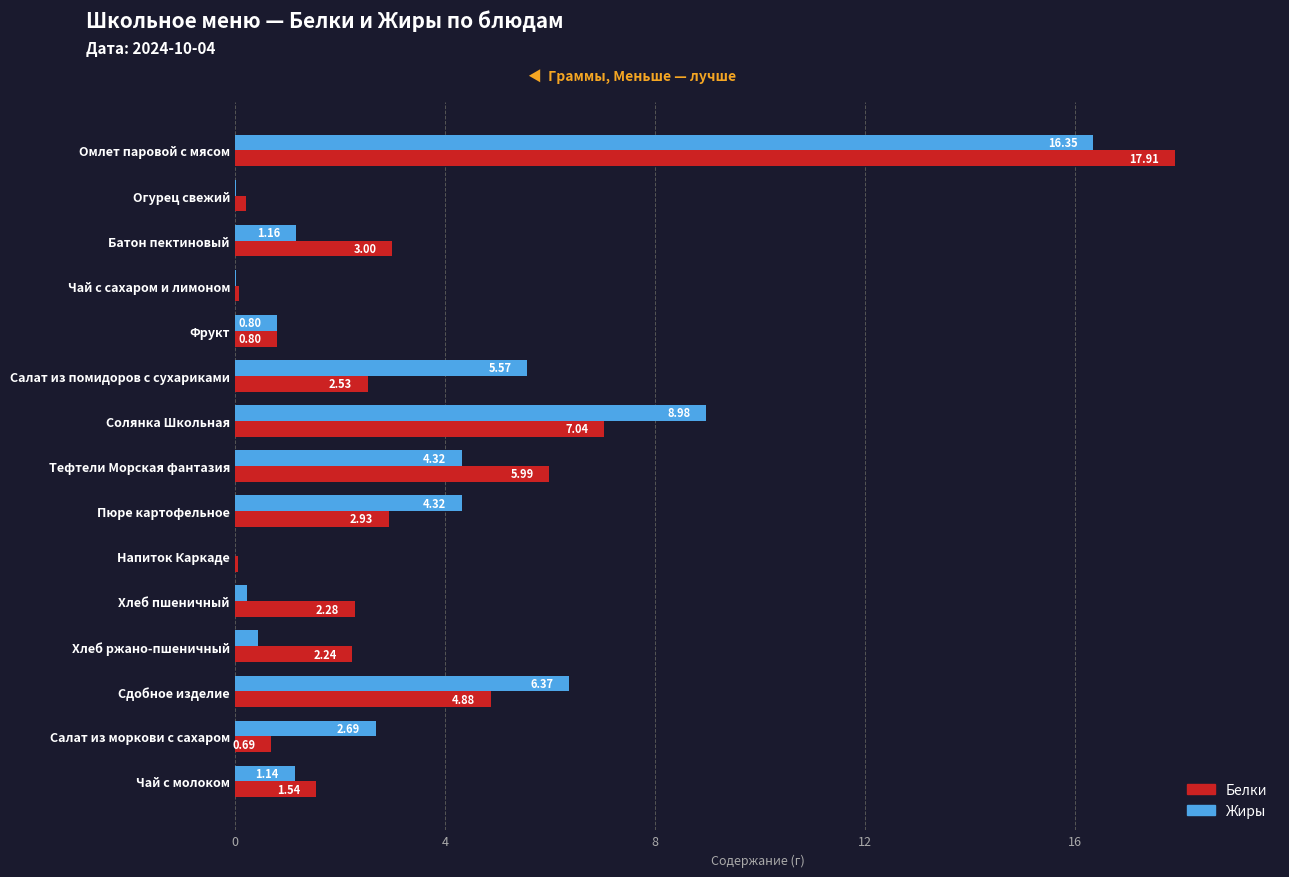

Where is Жиры nearest to the value 8?

Солянка Школьная